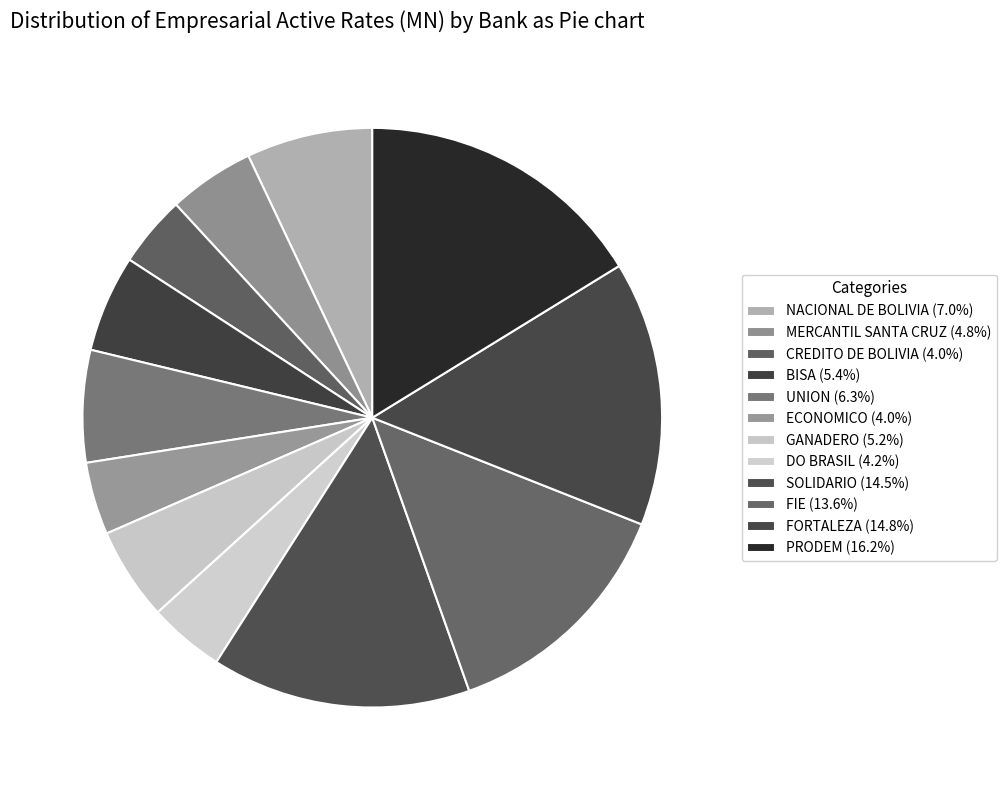

How many segments does this pie chart have?

12